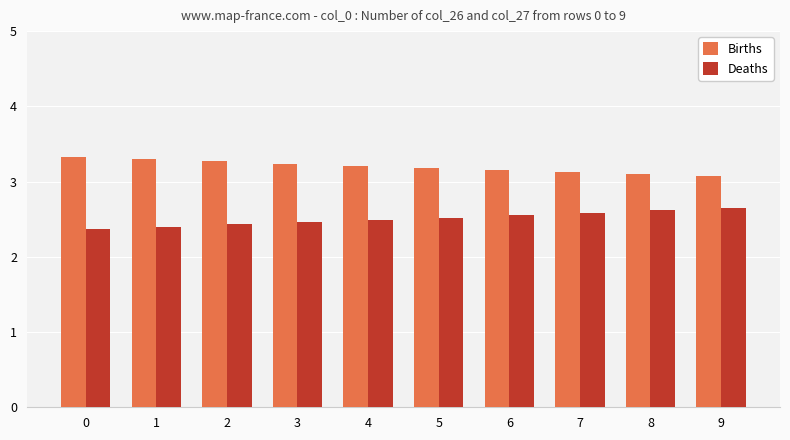

What is the minimum value shown in the chart?

2.4